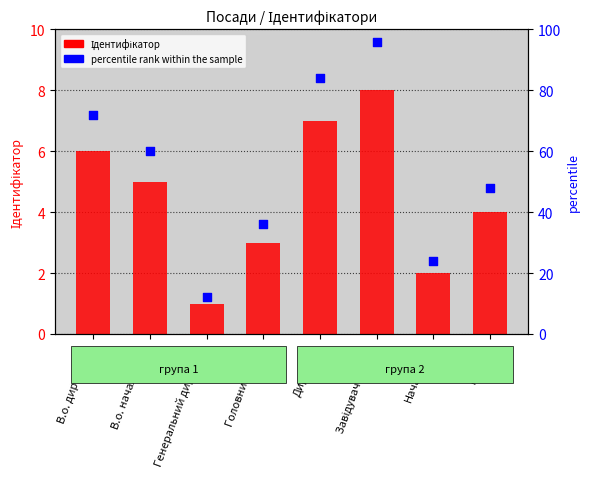

What are all the series names shown in the legend?

Ідентифікатор, percentile rank within the sample